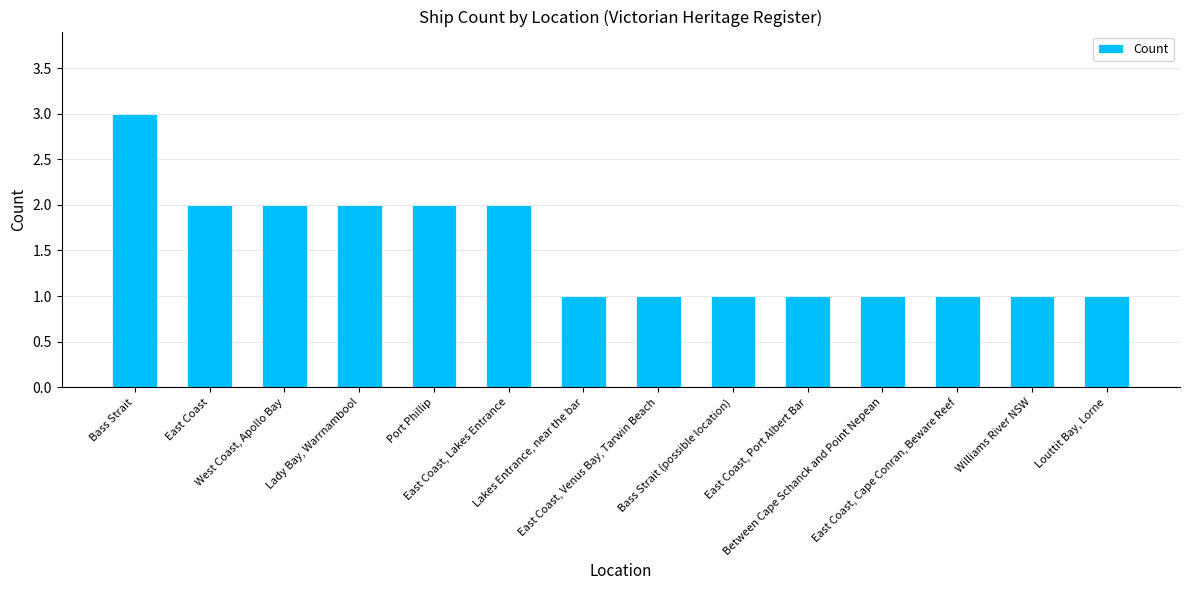

How many values are between 1 and 2?

13